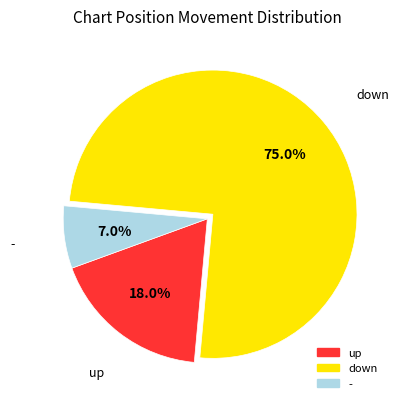

Rank the categories by value from highest to lowest.

down, up, -